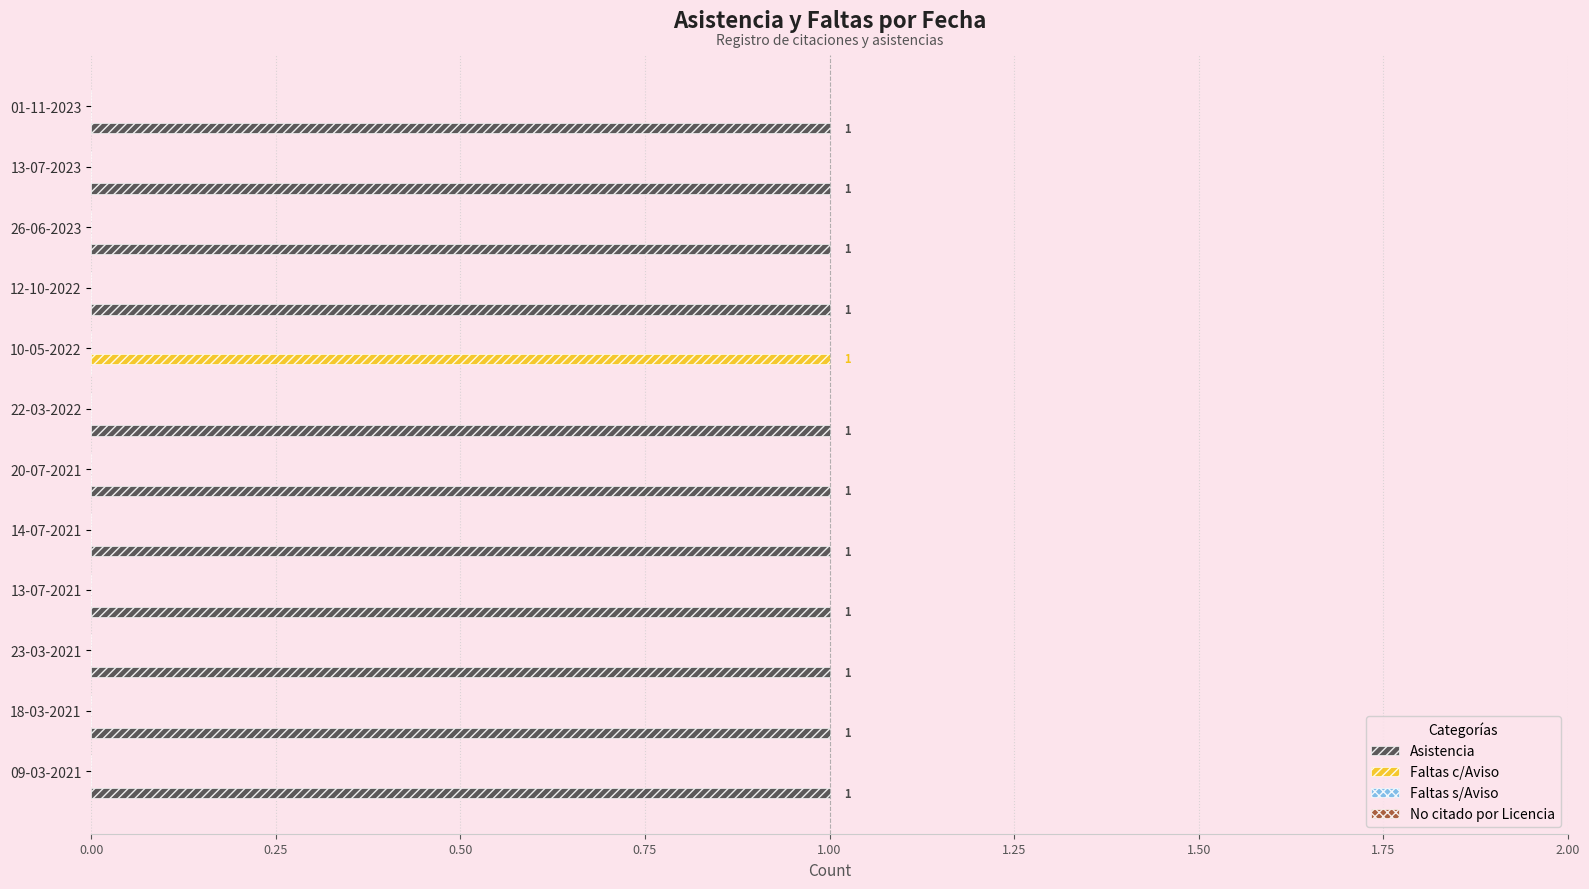

How many data points does each series have?

12